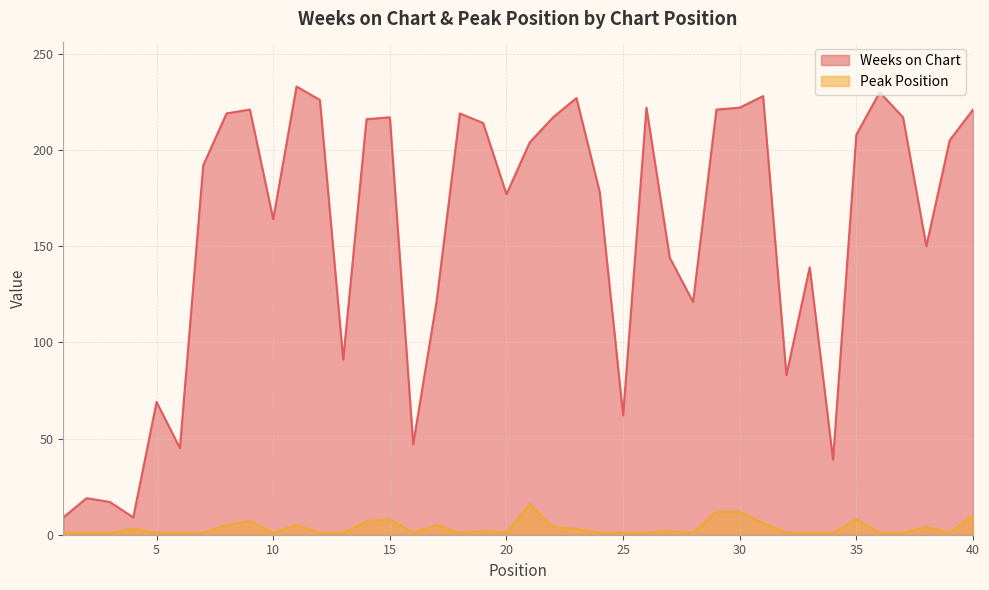

True or false: Weeks on Chart and Peak Position cross at least once.

False